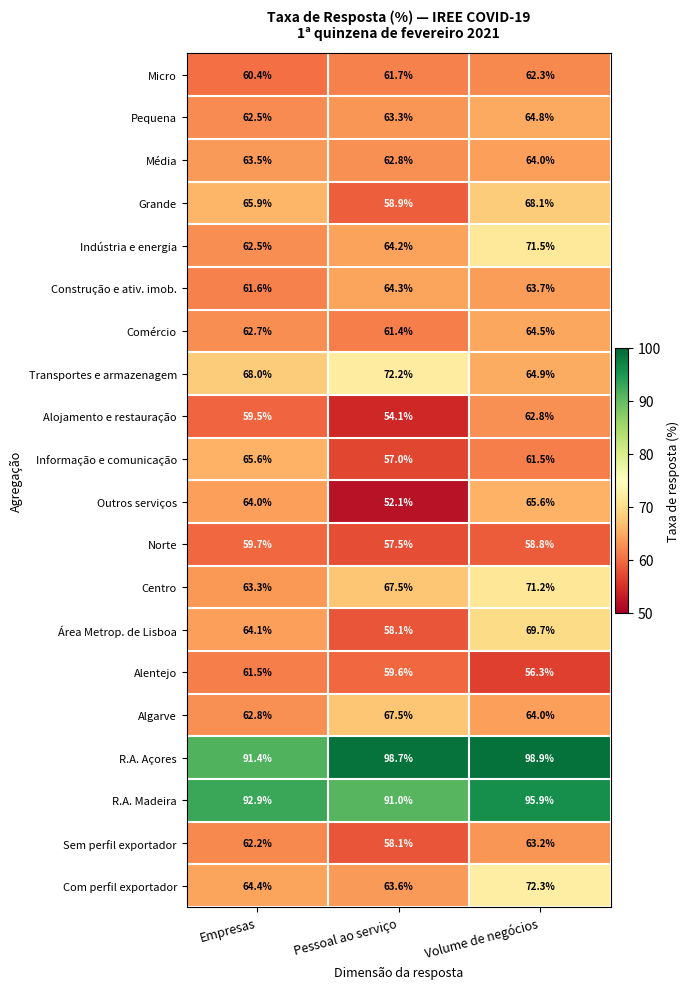

What is the maximum value shown in the chart?

98.9